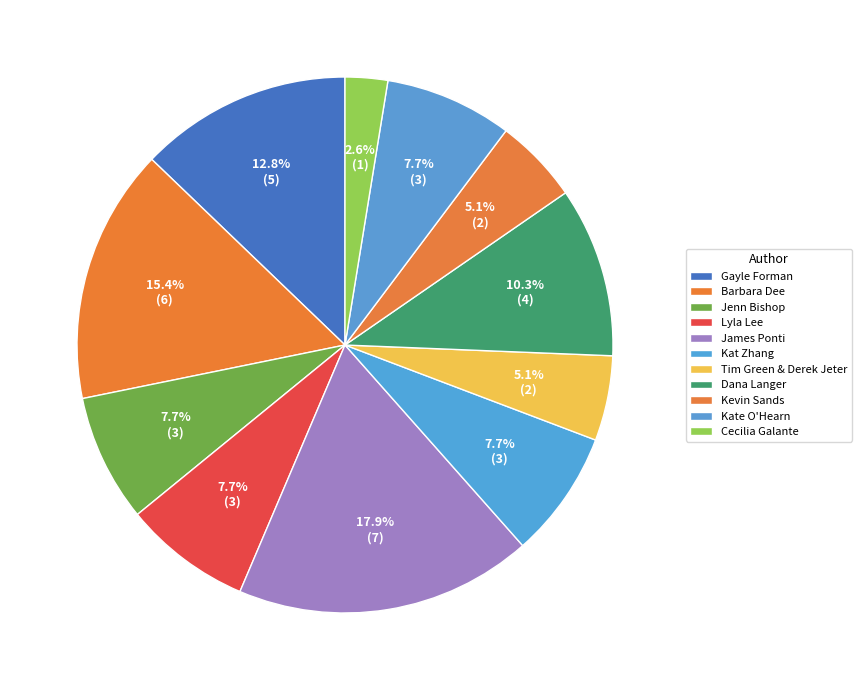

Is it true that Tim Green & Derek Jeter is 5% of the pie?

True